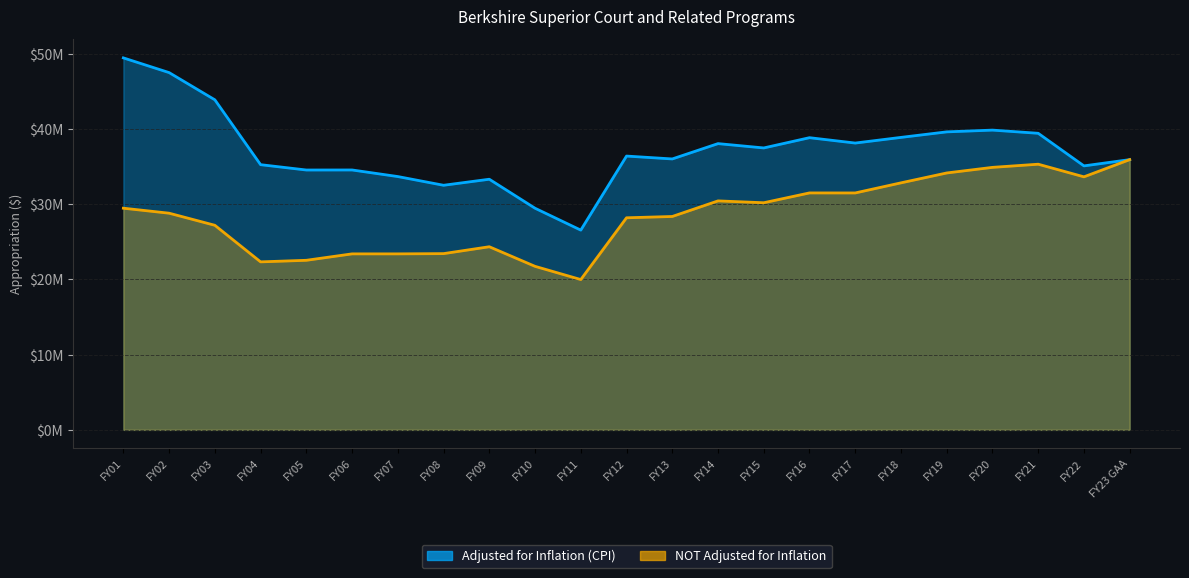

Reading left to right, extract all data points from this chart.

Adjusted for Inflation (CPI): FY01=49452425	FY02=47497158	FY03=43878686	FY04=35255811	FY05=34546916	FY06=34551648	FY07=33676431	FY08=32517433	FY09=33319714	FY10=29464492	FY11=26555817	FY12=36399599	FY13=36017937	FY14=38055740	FY15=37480109	FY16=38843340	FY17=38130079	FY18=38883096	FY19=39617488	FY20=39851258	FY21=39428068	FY22=35095368	FY23 GAA=35926900
NOT Adjusted for Inflation: FY01=29469760	FY02=28805779	FY03=27197515	FY04=22334792	FY05=22543267	FY06=23398071	FY07=23398071	FY08=23430942	FY09=24345281	FY10=21740332	FY11=19982869	FY12=28194577	FY13=28369158	FY14=30440597	FY15=30194667	FY16=31500830	FY17=31497680	FY18=32839737	FY19=34153663	FY20=34898168	FY21=35317910	FY22=33640028	FY23 GAA=35926900